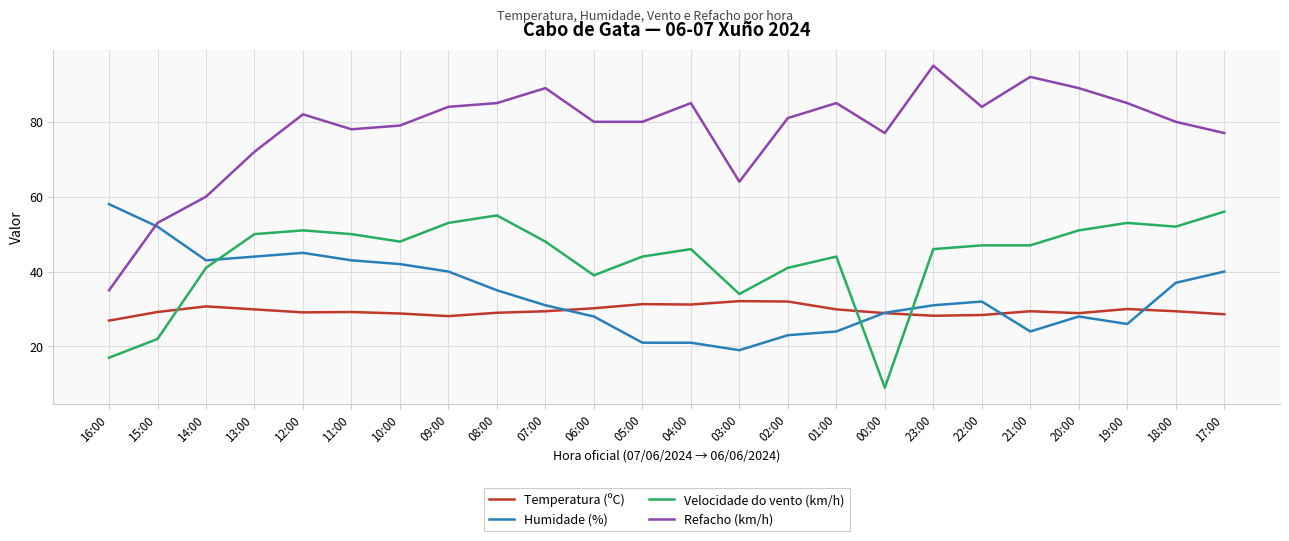

What position from the right is 05:00?

13